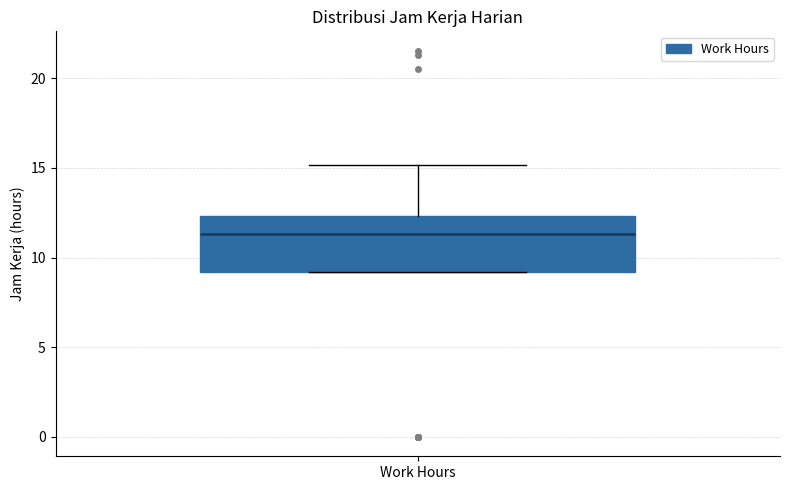

Read this box plot against the y-axis: the position of the median line, the range covered by the box, and the ends of both whiskers. The values are not printed on the chart, so give them approximately, as read against the axis.

median 11.5, box 9.0 to 12.5, whiskers 9.0 to 15.0